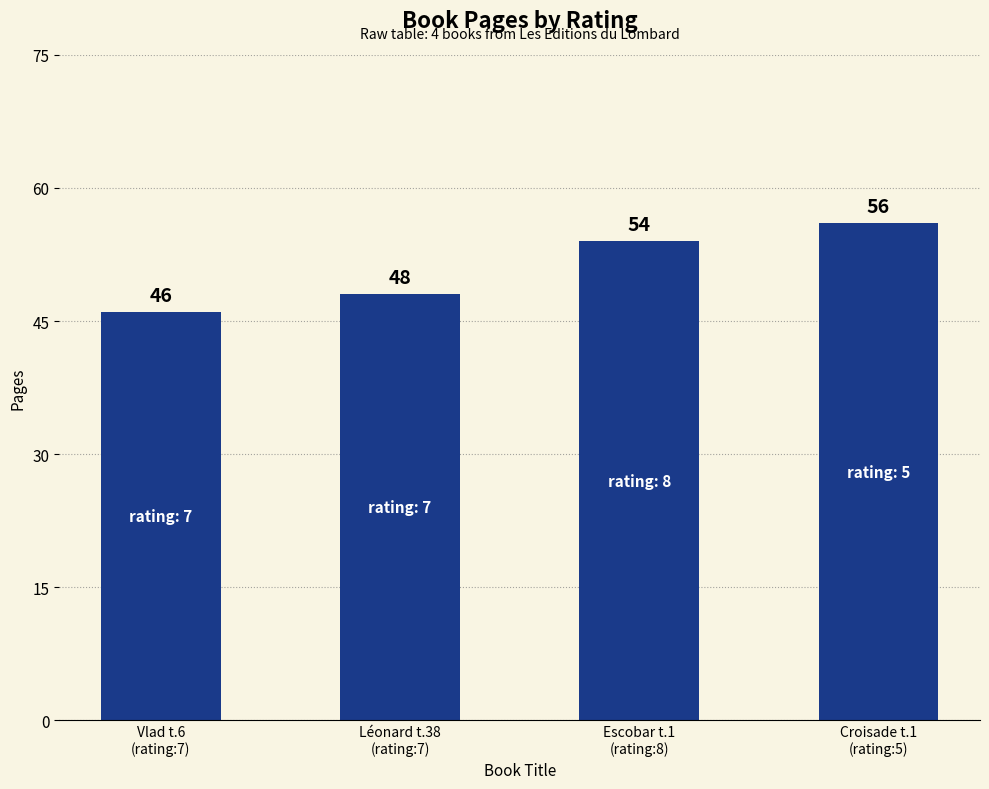

The chart shows a value of 20 at Vlad t.6
(rating:7). True or false?

False